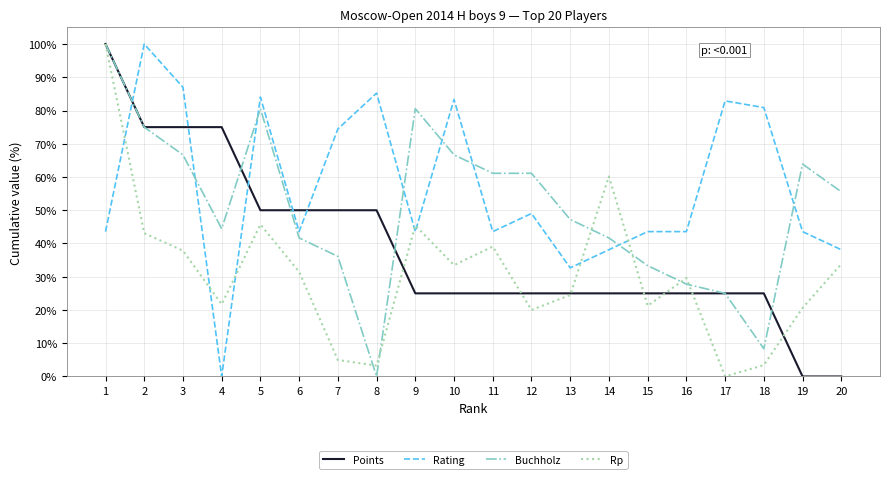

How many interior local valleys does the Rp series have?

6